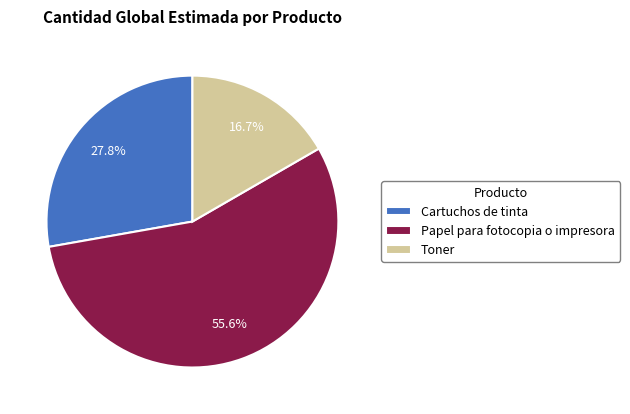

To the nearest percent, what is the average slice percentage?

33%